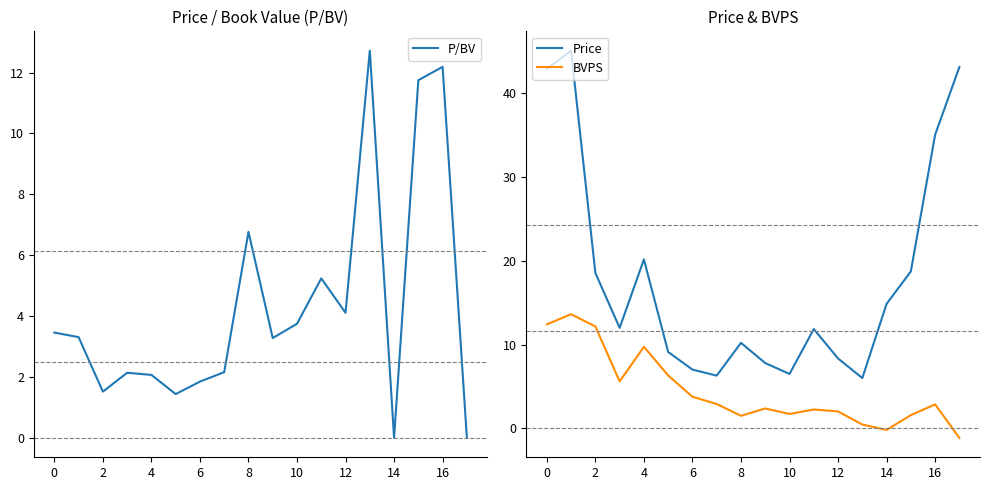

How many categories are shown in the chart?

18